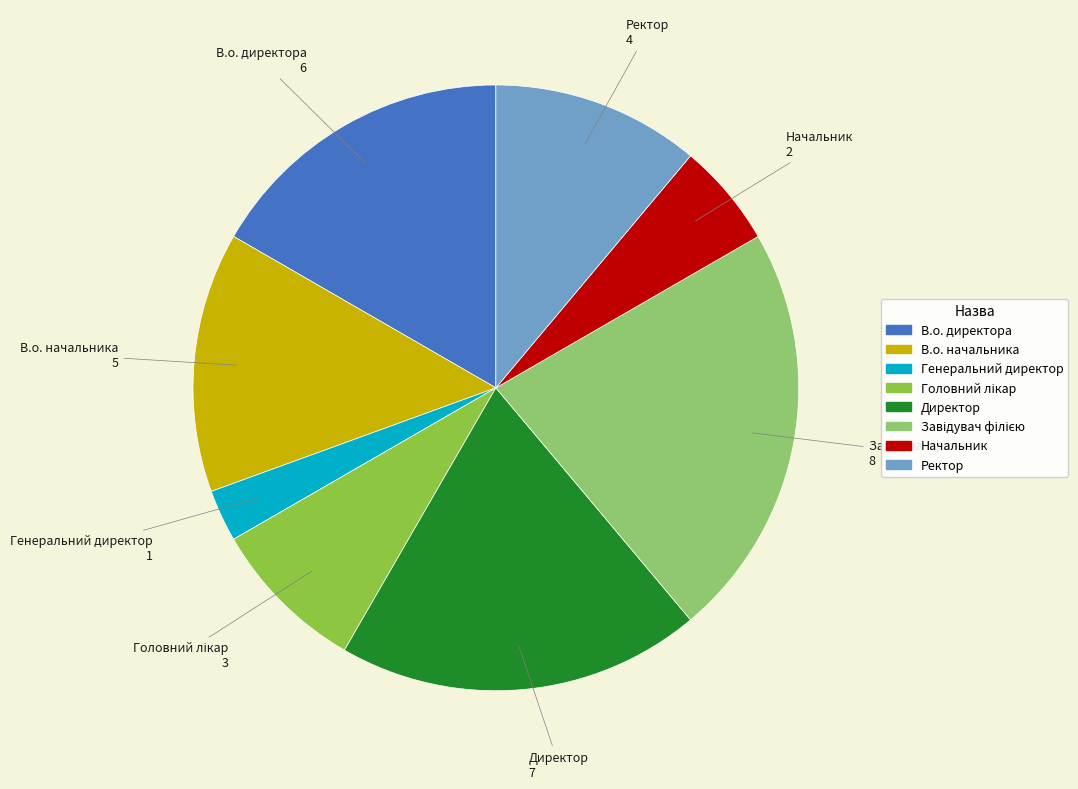

What is the ratio of the value at Начальник to the value at Генеральний директор?

2.0